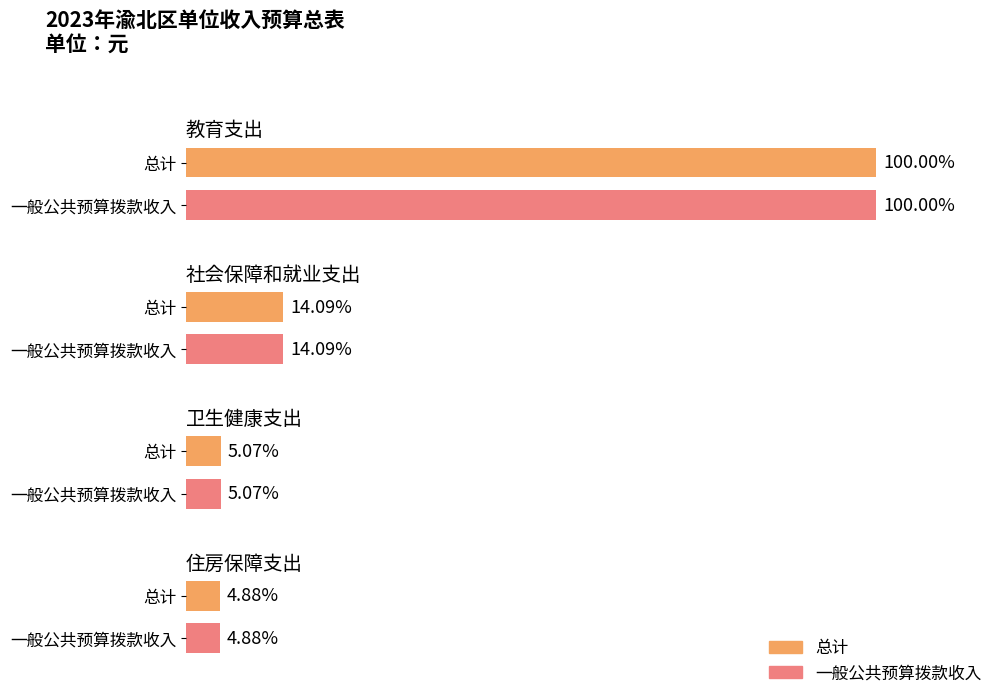

The 一般公共预算拨款收入 series shows 1541311.5 at 住房保障支出. True or false?

False